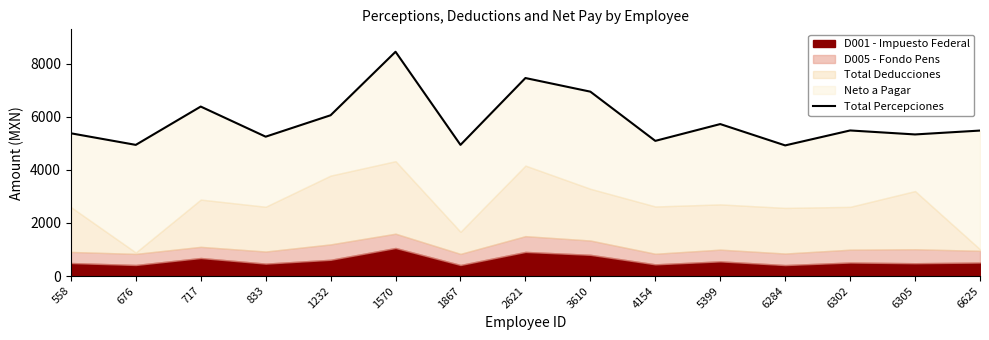

What is the greatest value displayed?

8443.6